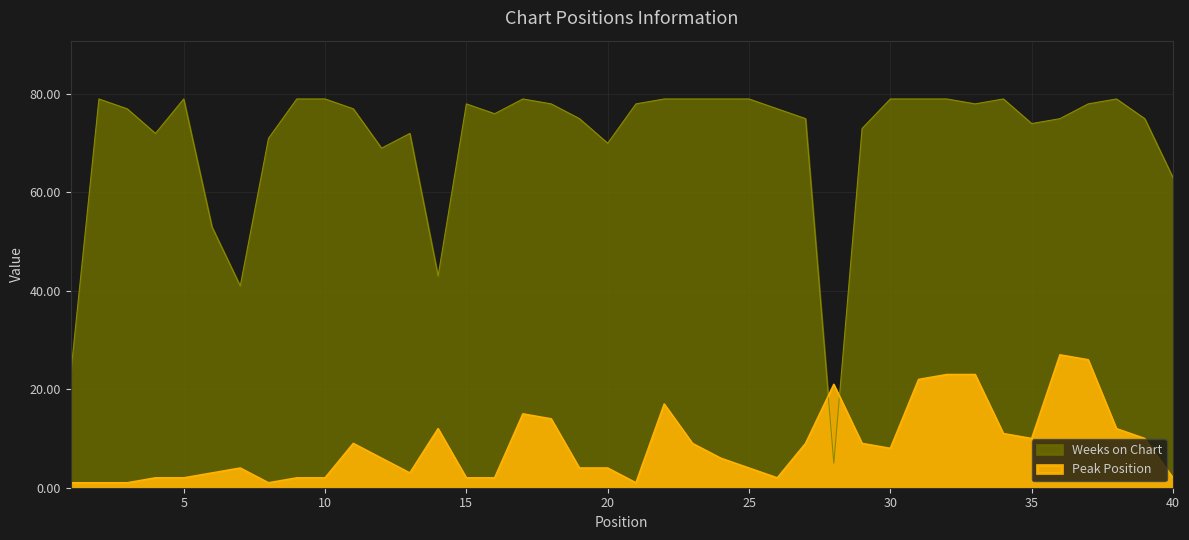

How many series are shown in this chart?

2